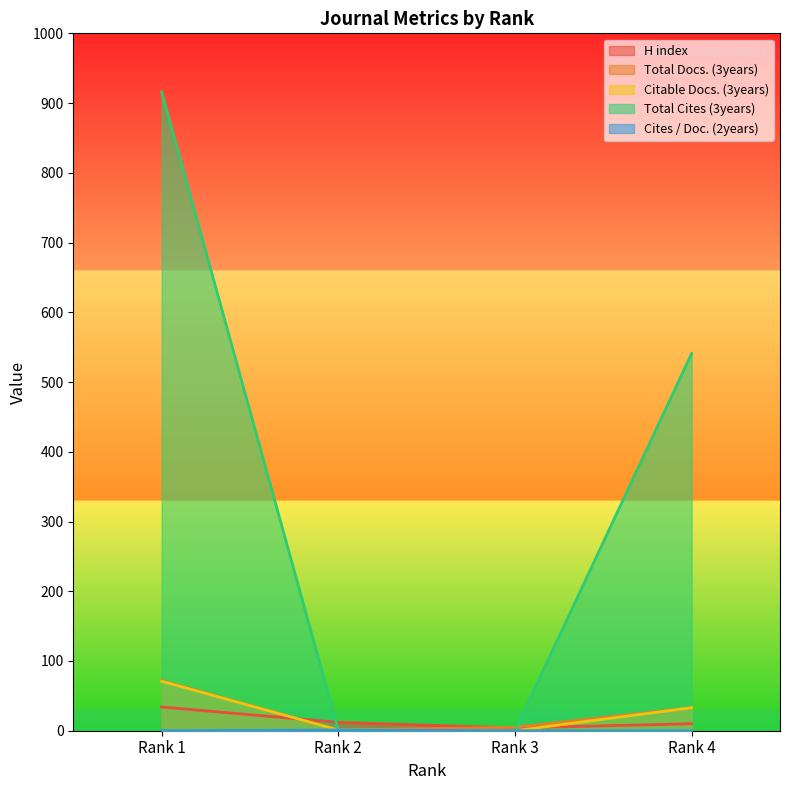

How many lines are shown in the chart?

5